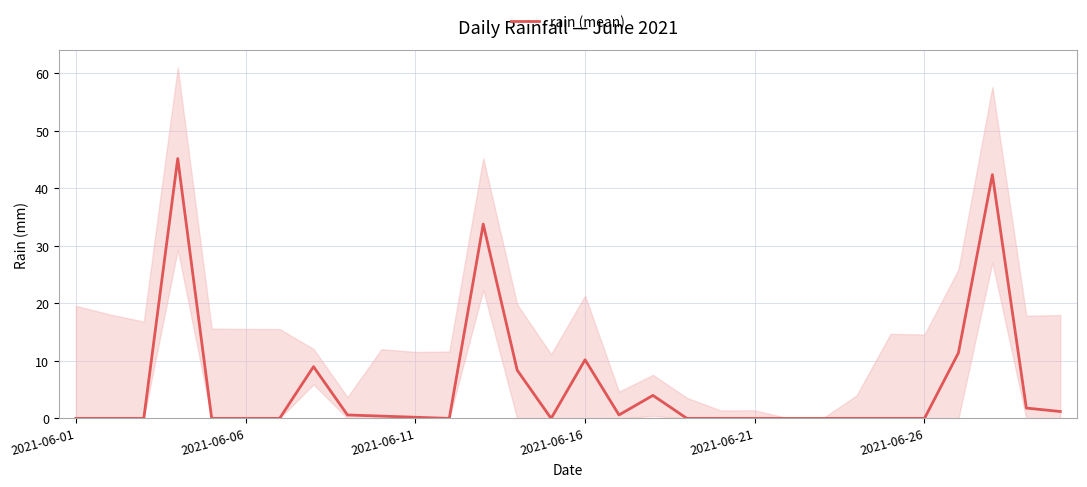

Reading right to left, what are all the values shown in this chart?

1.2	1.8	42.4	11.4	0.0	0.0	0.0	0.0	0.0	0.0	0.0	0.0	4.0	0.6	10.2	0.0	8.4	33.8	0.0	0.2	0.4	0.6	9.0	0.0	0.0	0.0	45.2	0.0	0.0	0.0